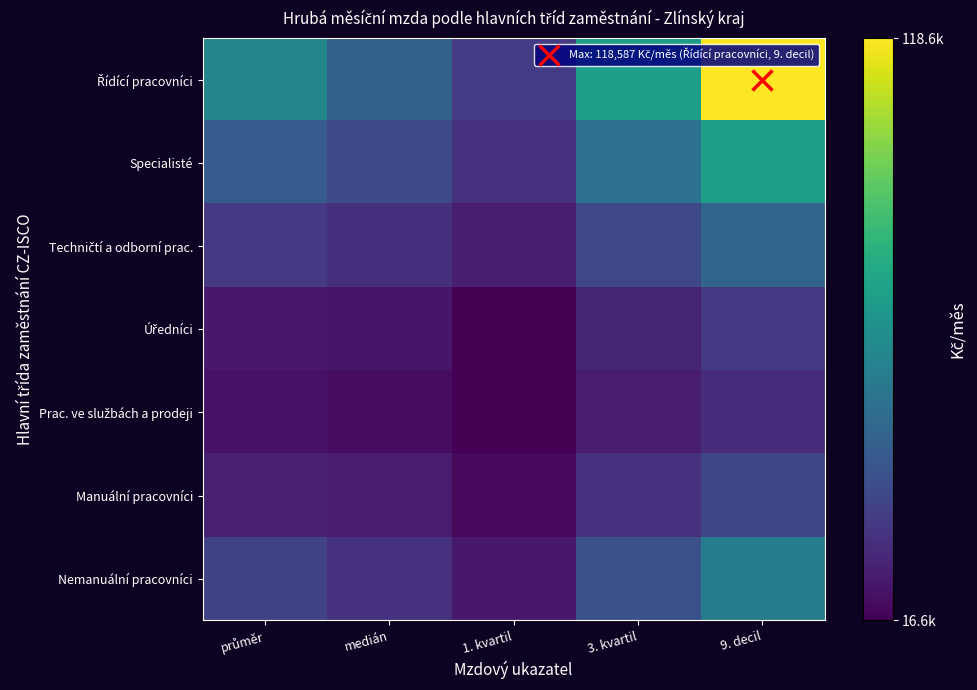

Which series has the widest spread of values?

Řídící pracovníci